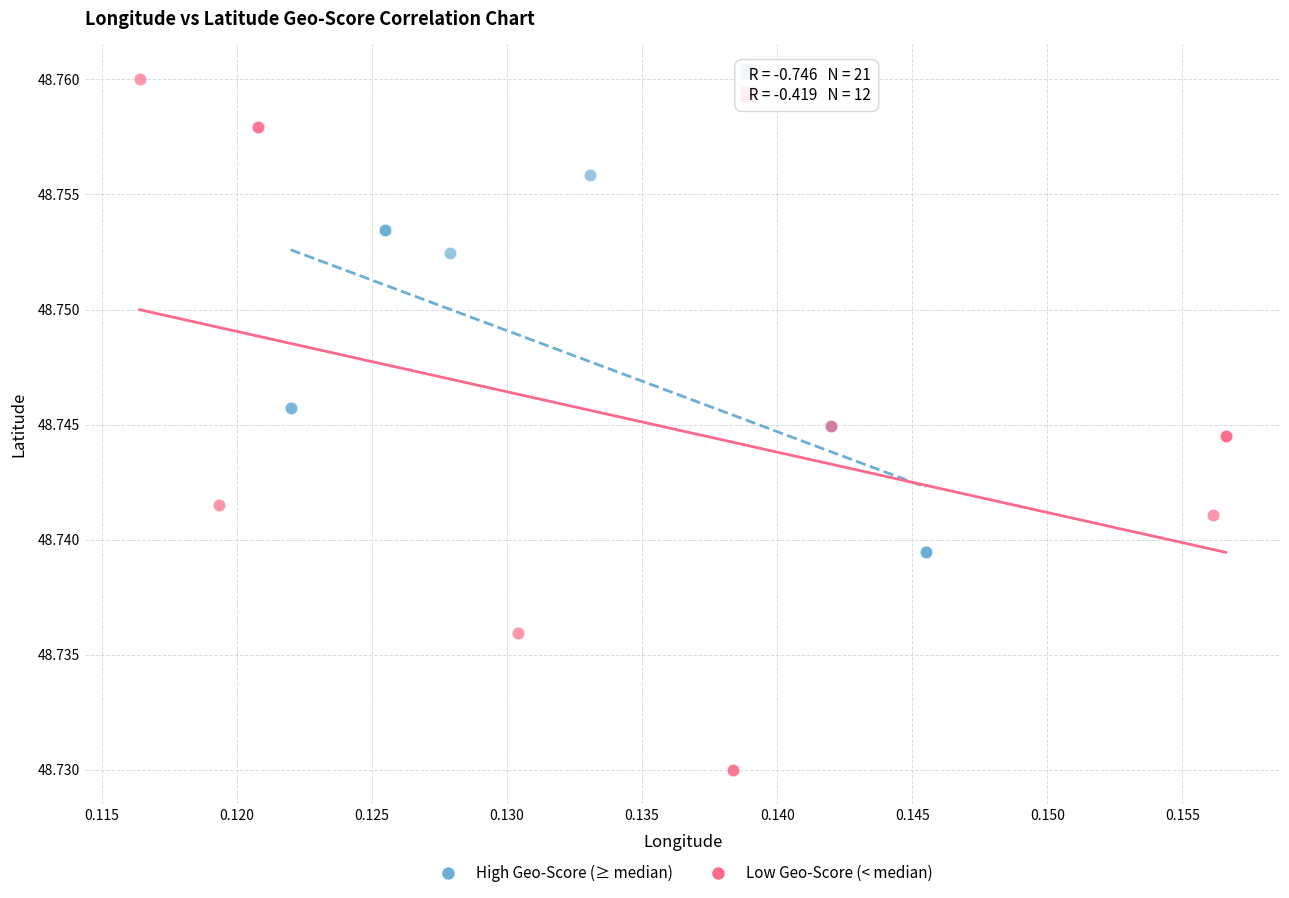

Which series contains the lowest Y value?

Low Geo-Score (< median)